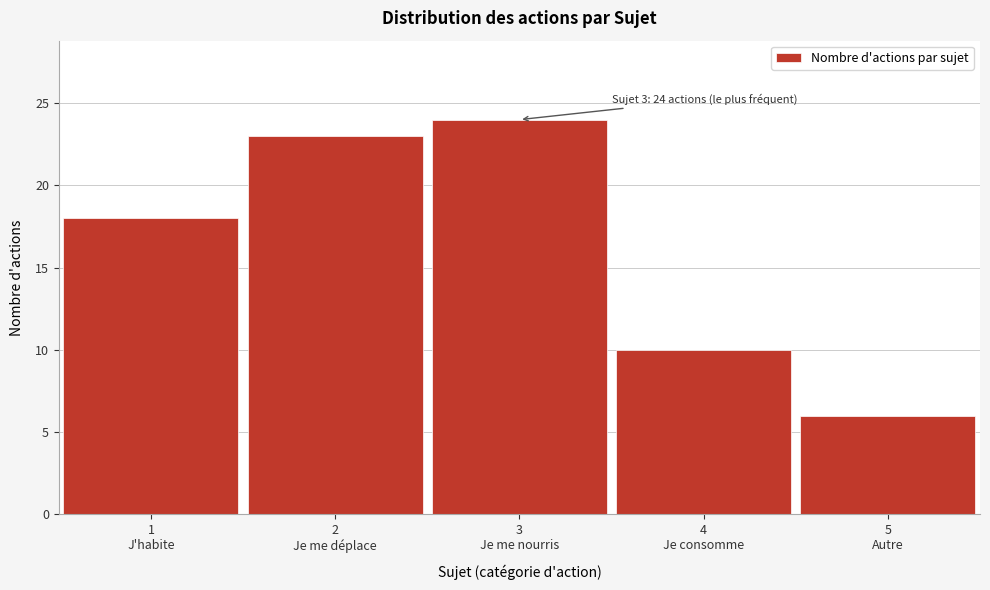

Reading right to left, extract all data points from this chart.

6	10	24	23	18